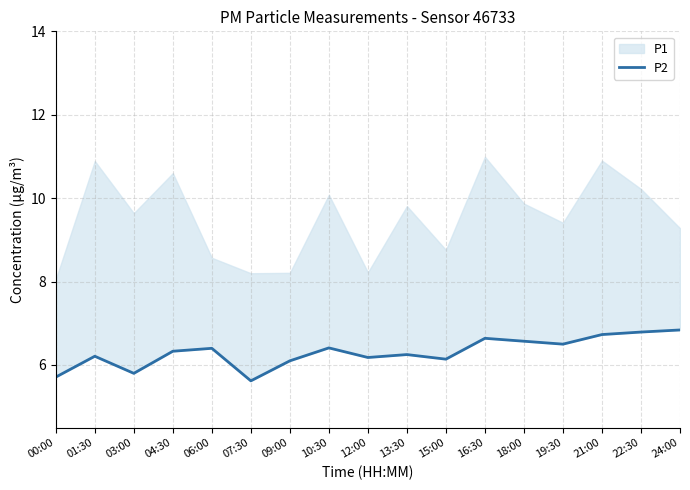

How many interior local peaks (higher than both neighbors) does the data have?

5